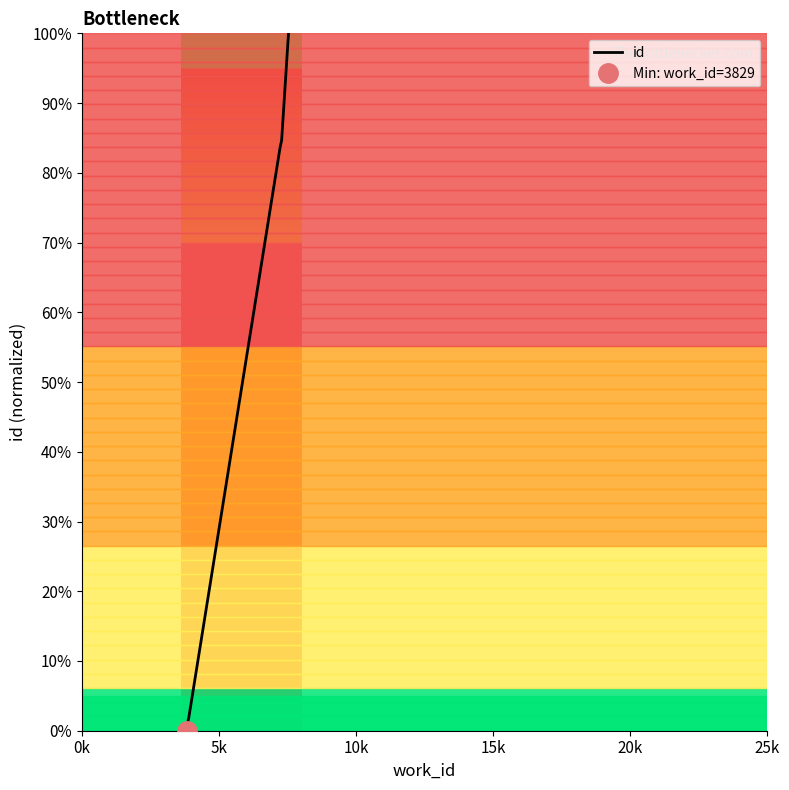

What is the highest value of the id series?

100.0